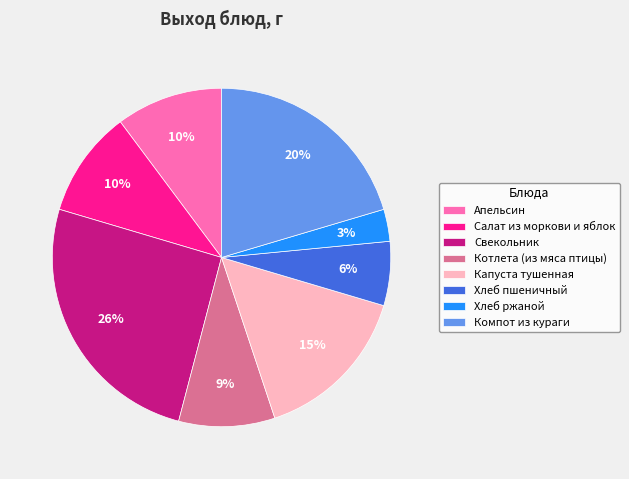

Is there a majority slice in this chart?

No